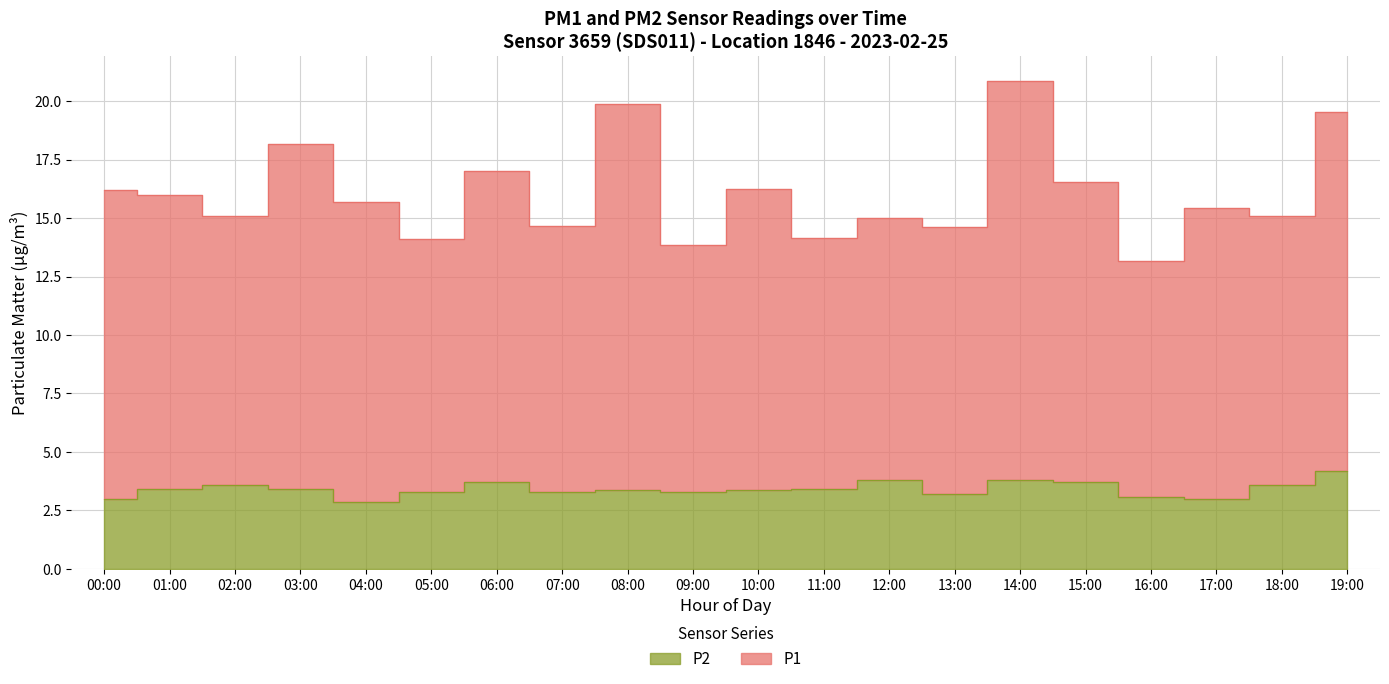

What is the difference between the highest and lowest values at 08:00?

16.5